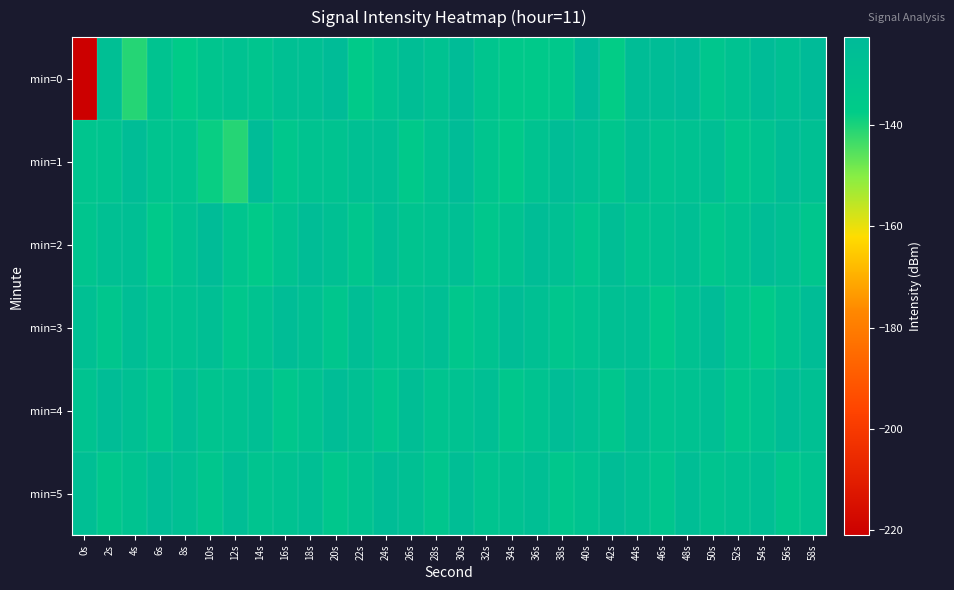

Which series changed the most between 10s and 46s?

min=3